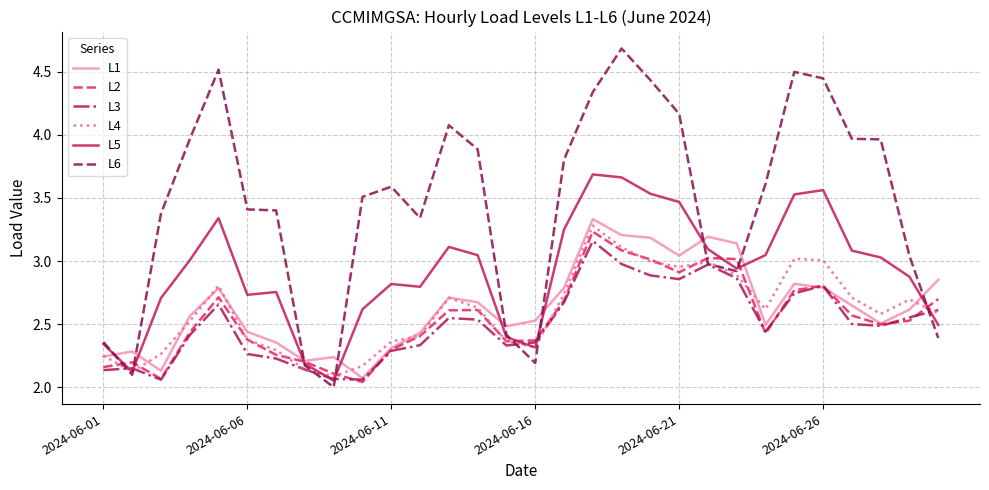

How many intersections are there between L2 and L5?

9